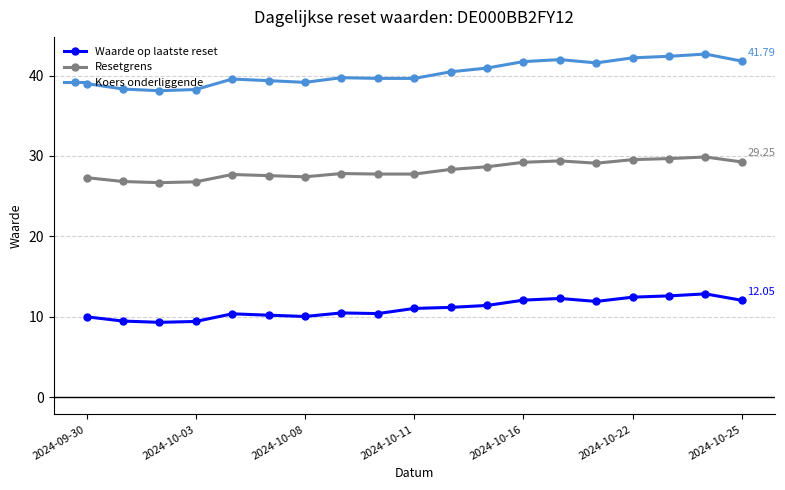

List the series in order of their peak value, highest first.

Koers onderliggende, Resetgrens, Waarde op laatste reset